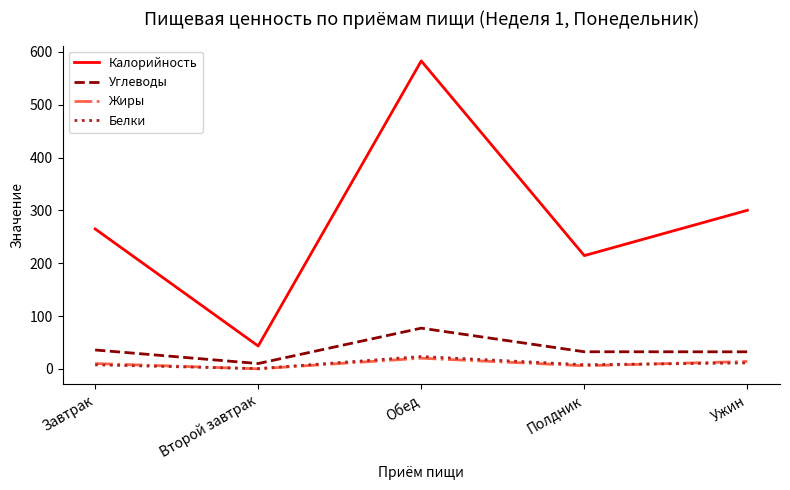

What is the lowest value of the Белки series?

0.5